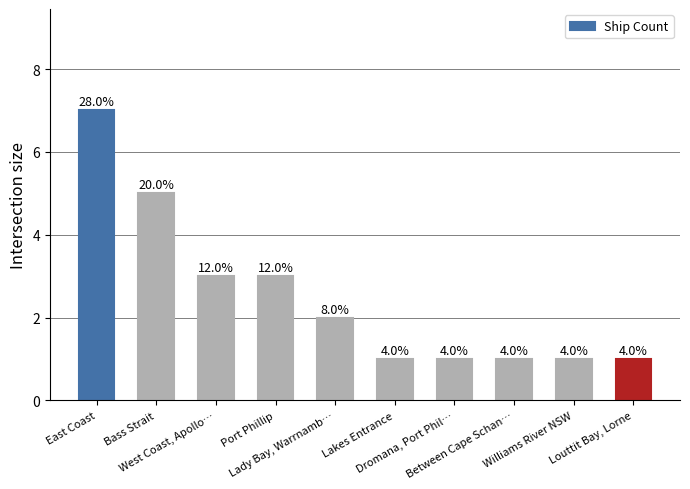

Where is the data nearest to the value 4?

Bass Strait